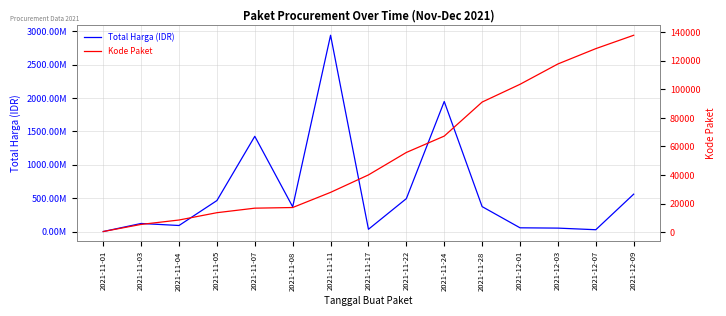

How many lines are shown in the chart?

2